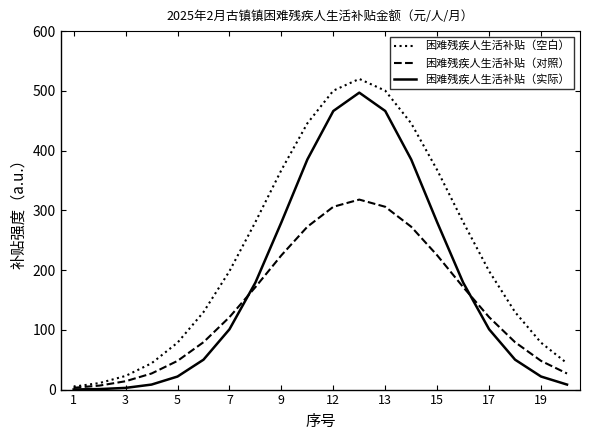

Rank the series by their average value, from lowest to highest.

困难残疾人生活补贴（对照）, 困难残疾人生活补贴（实际）, 困难残疾人生活补贴（空白）